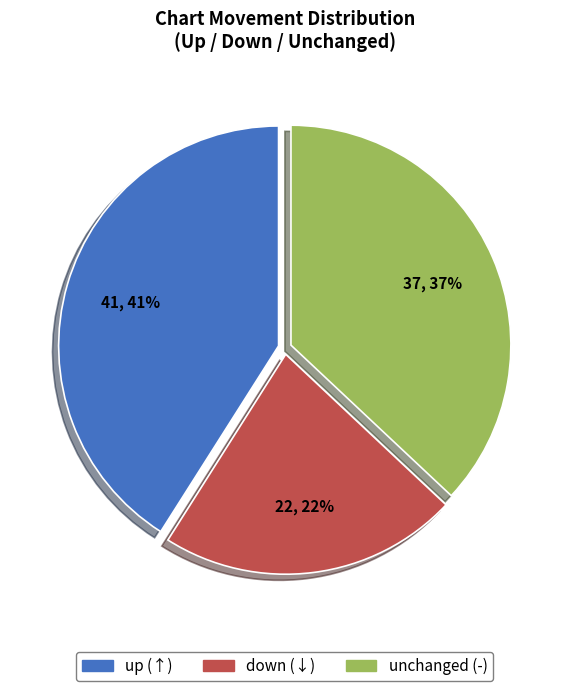

To the nearest percent, what is the difference between the largest and smallest slice percentages?

19%